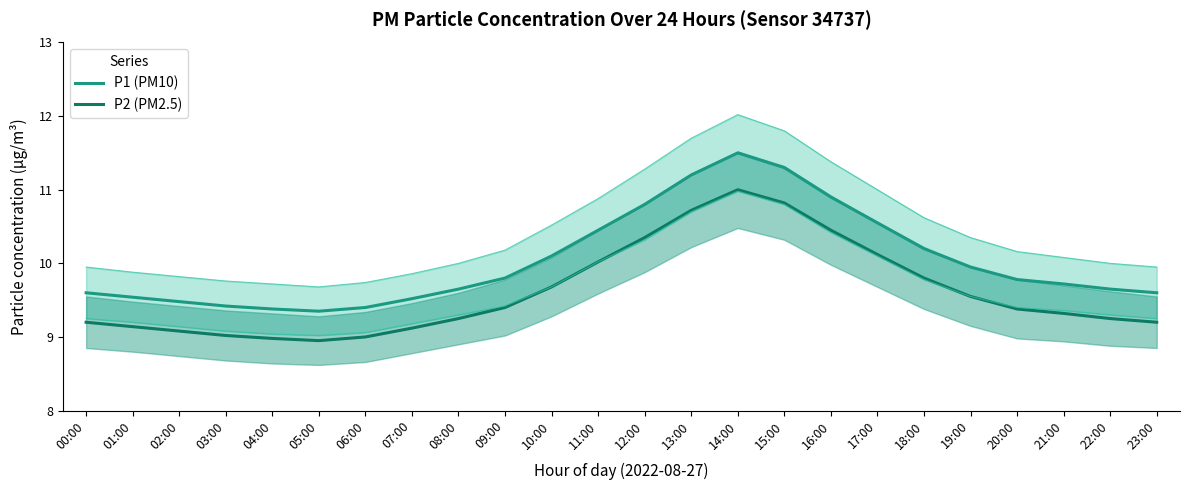

True or false: P1 (PM10) and P2 (PM2.5) cross at least once.

False